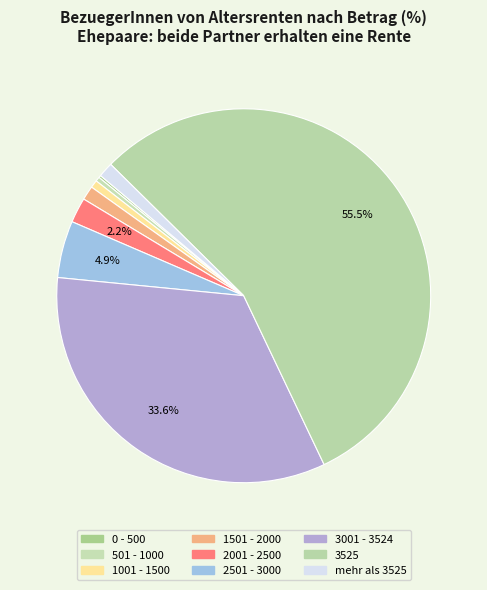

To the nearest percent, what is the difference between the mehr als 3525 and 3001 - 3524 slice percentages?

32%